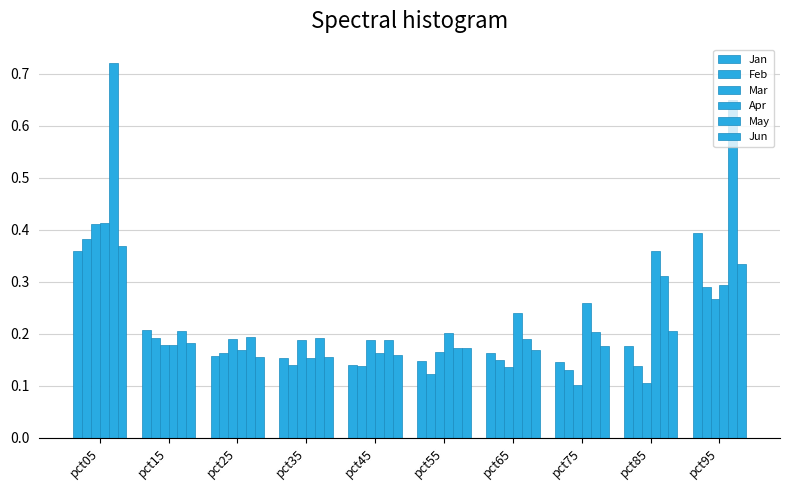

At which label is Jun closest to 0?

pct25